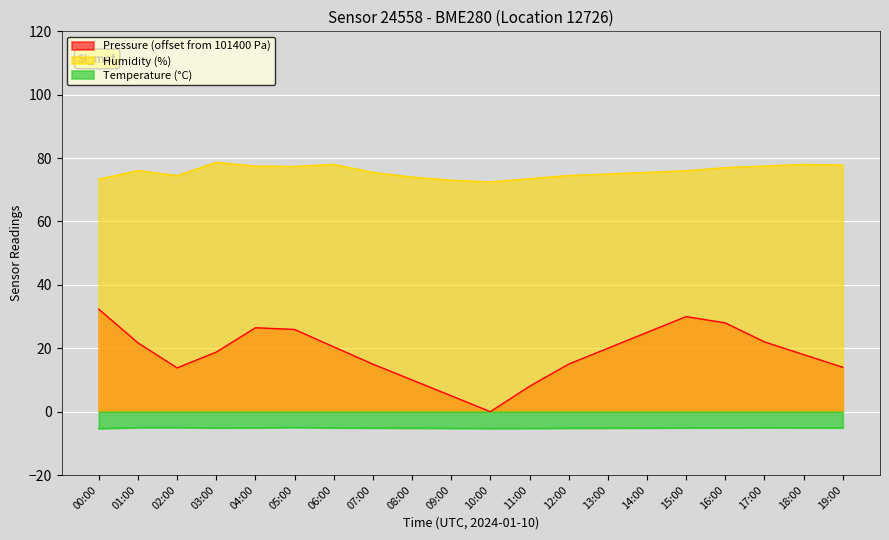

What is the spread (max minus min) of values at 06:00?

83.1